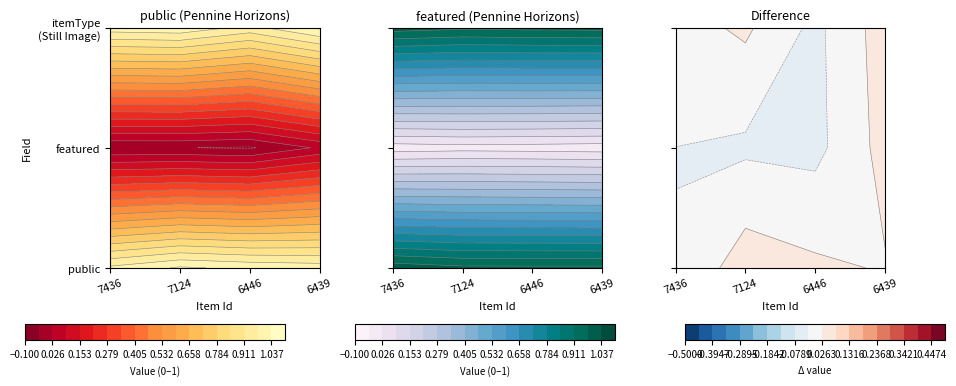

At how many categories does at least one series exceed 0?

4